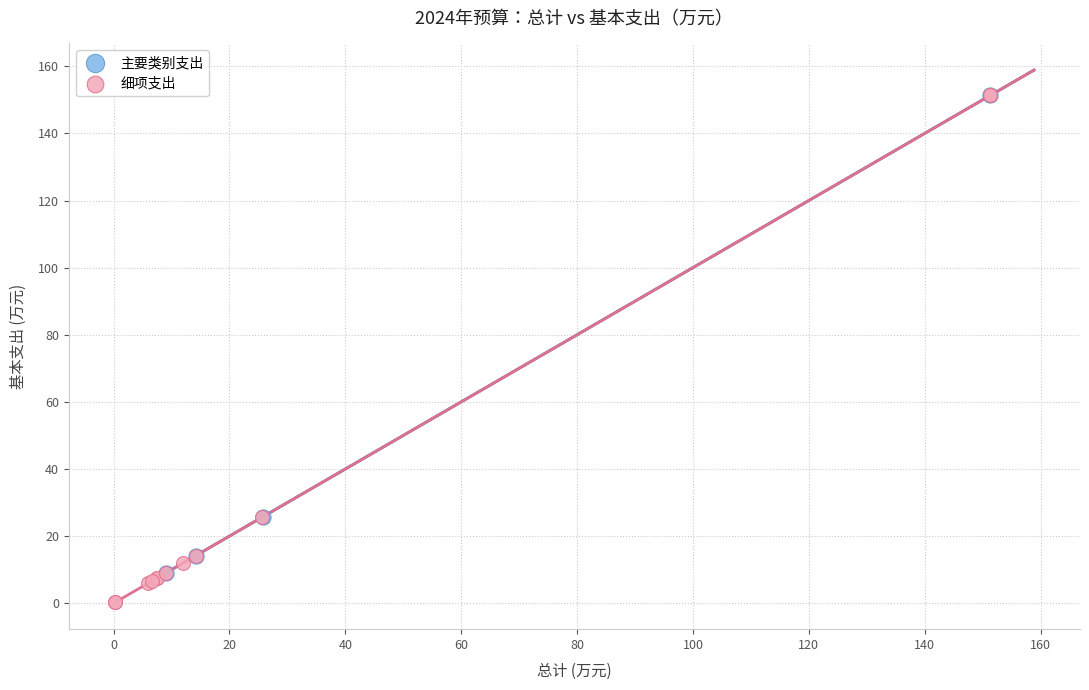

Which series has the widest spread of Y values?

细项支出